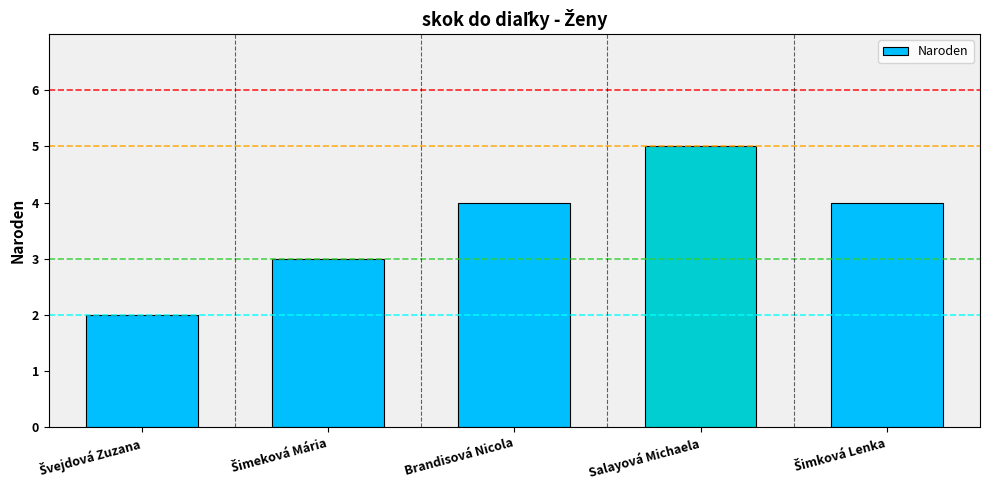

Reading left to right, list all the values displayed in this chart.

2	3	4	5	4